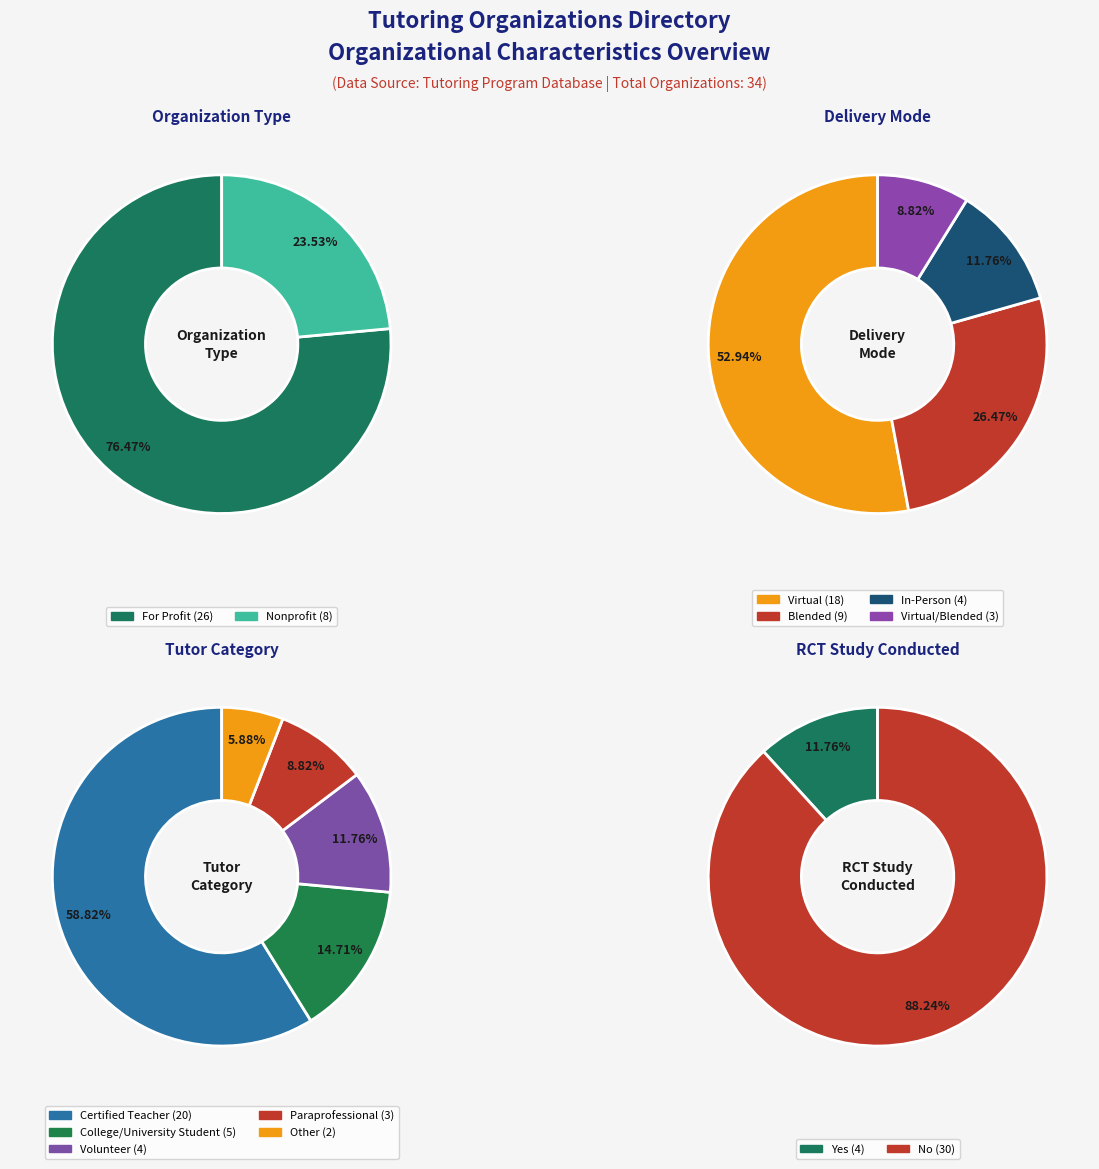

How many slices are in this pie chart?

2